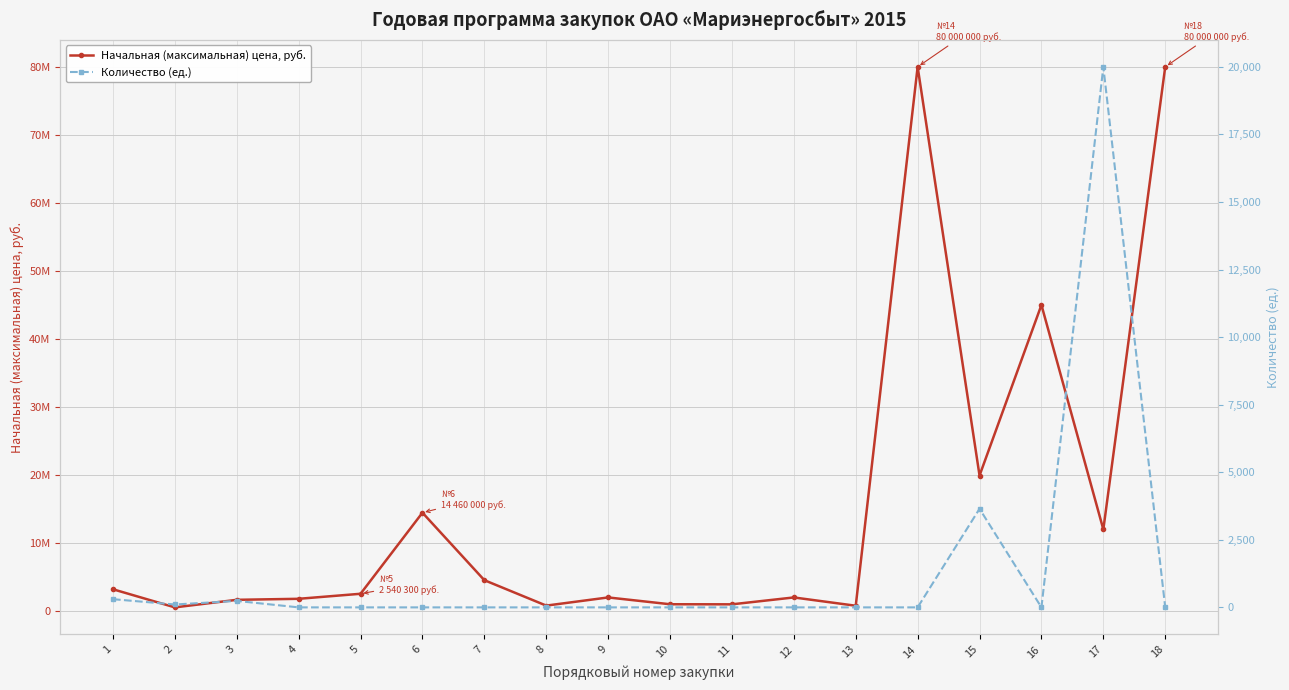

What is the sum of the Количество (ед.) values at 18 and 7?

2.0